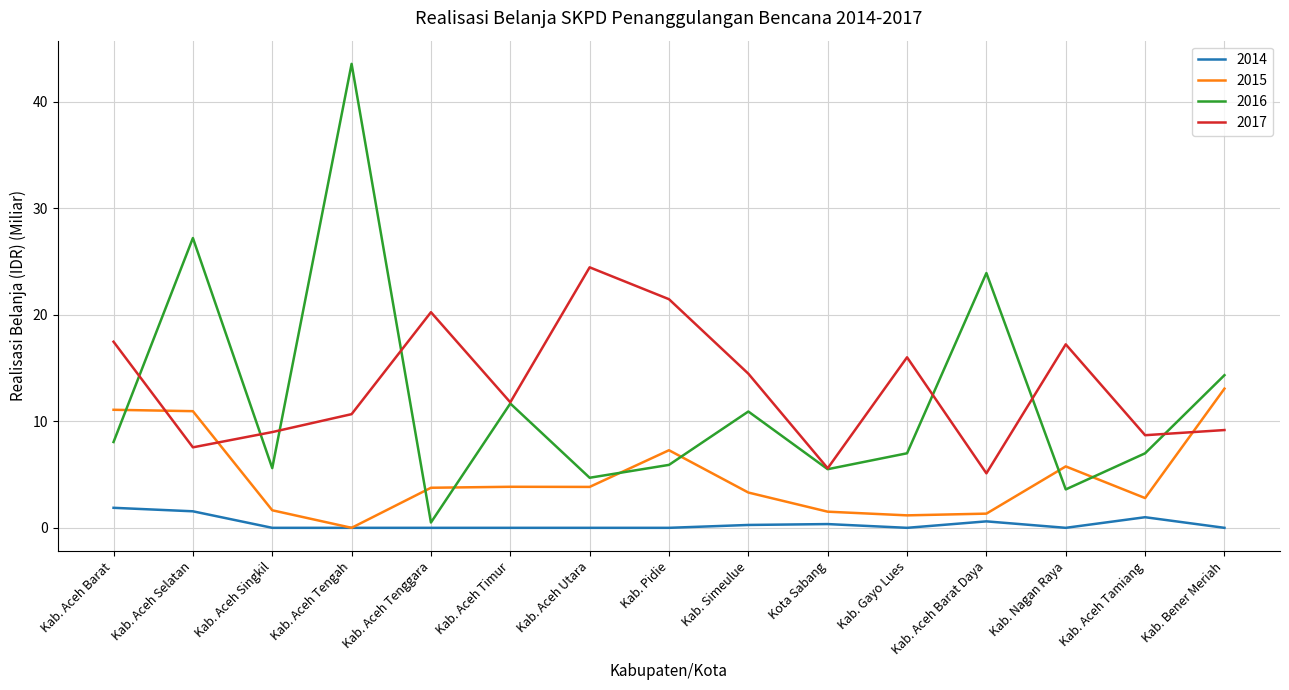

What position from the right is Kab. Aceh Singkil?

13